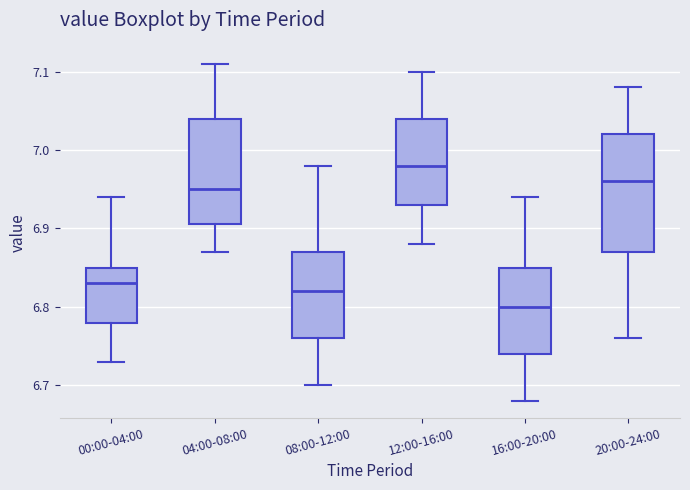

Where does the lower whisker of the box for 20:00-24:00 end on the y-axis? The values are not printed on the chart, so give them approximately, as read against the axis.

6.76